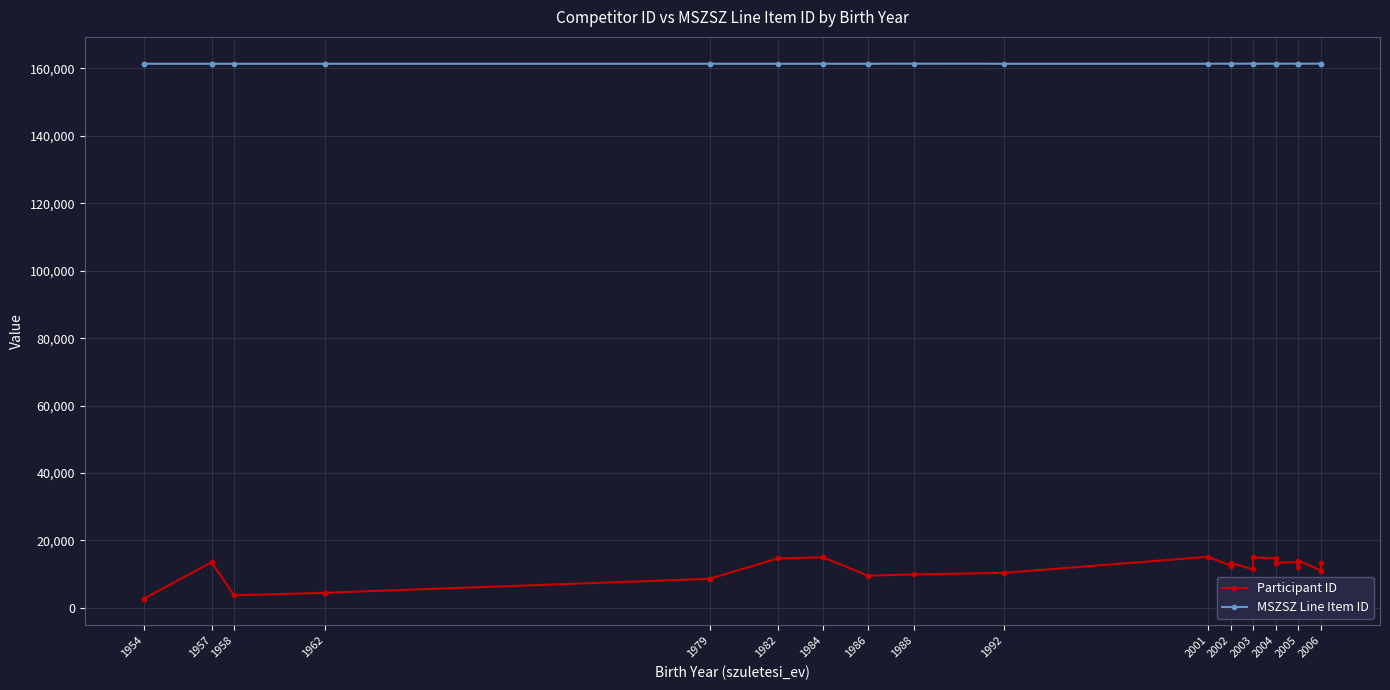

How many series are shown in this chart?

2